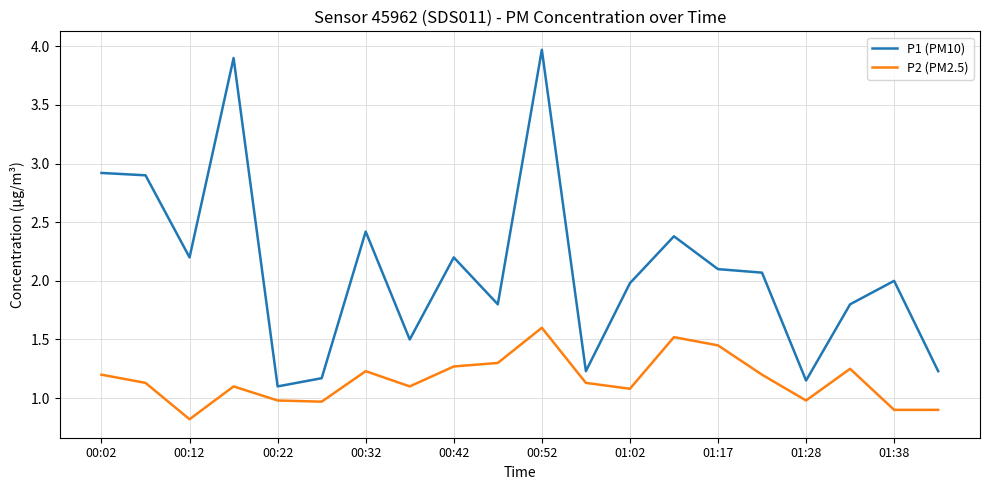

How many lines are shown in the chart?

2